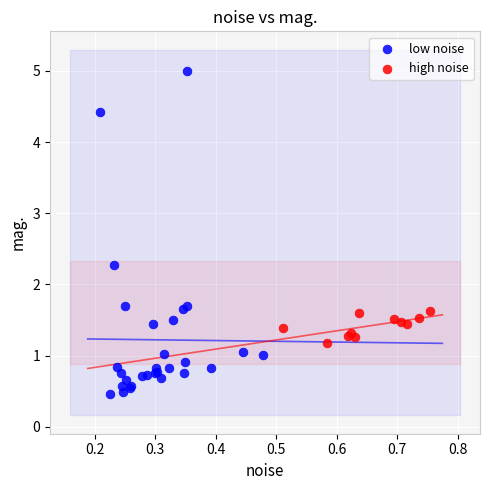

Which series has the widest spread of Y values?

low noise